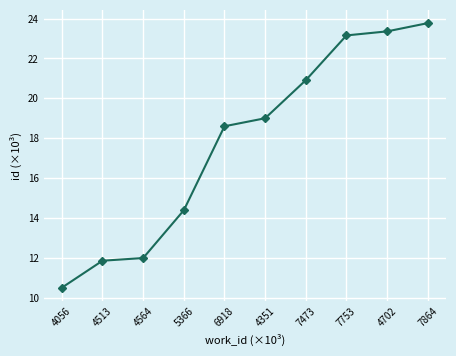

Read the value at 7473.

20.9